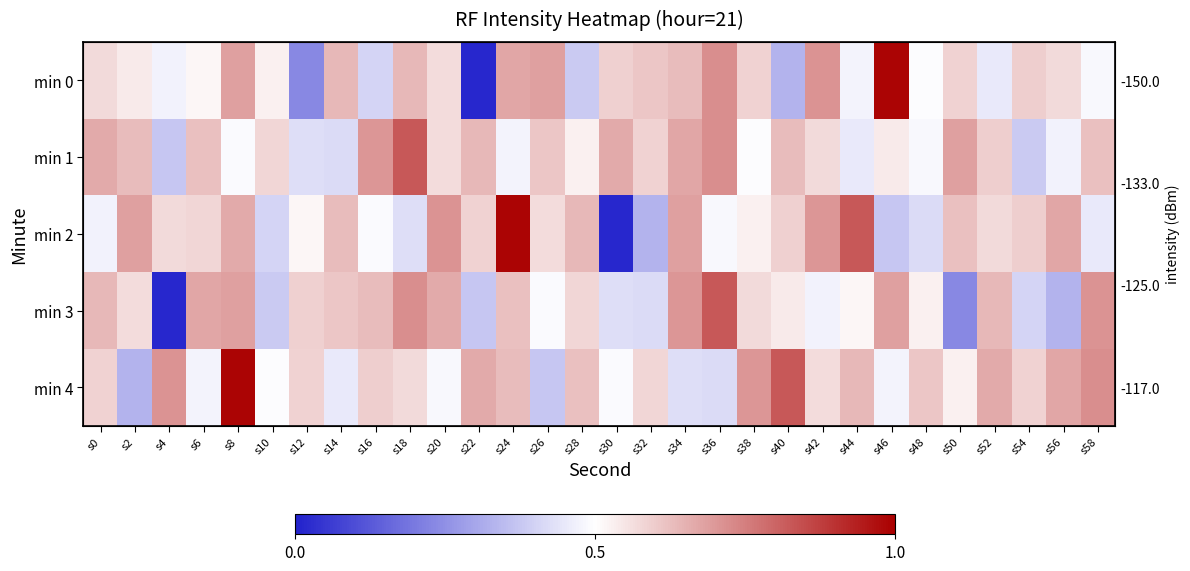

What is the spread (max minus min) of values at s48?

0.2